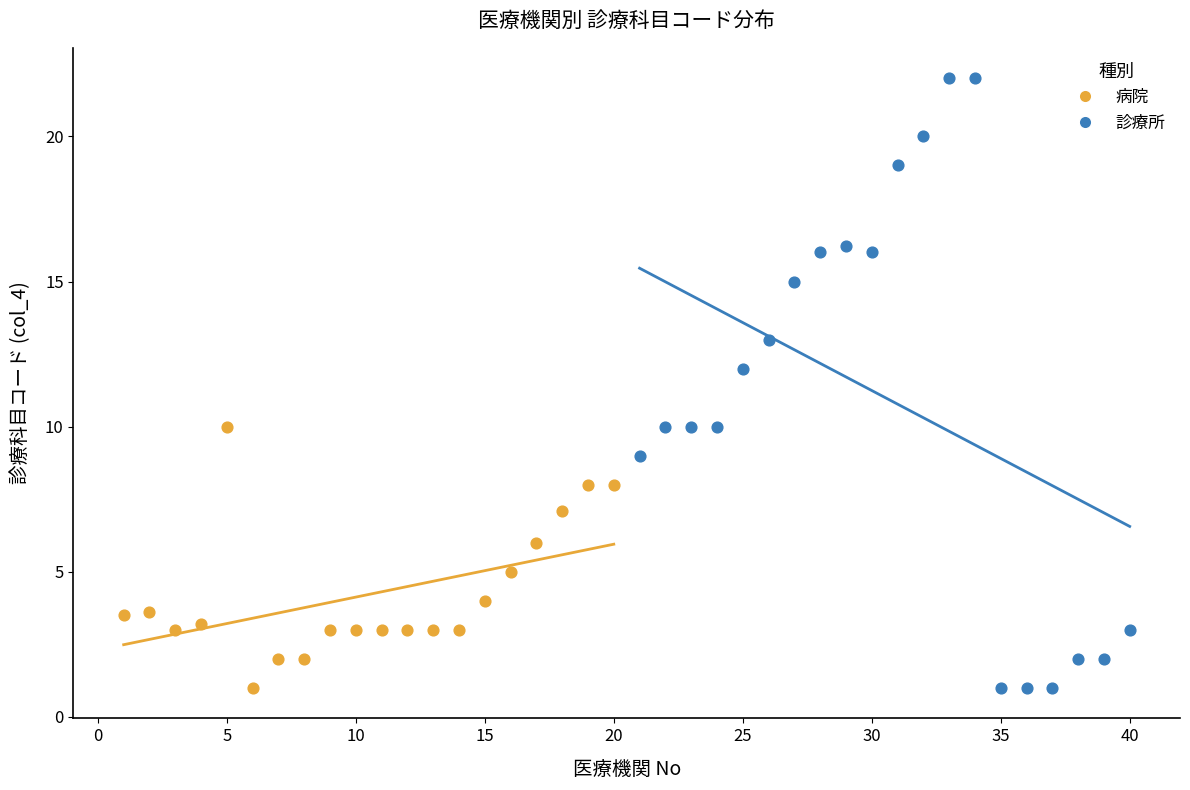

Which series has the widest spread of Y values?

診療所